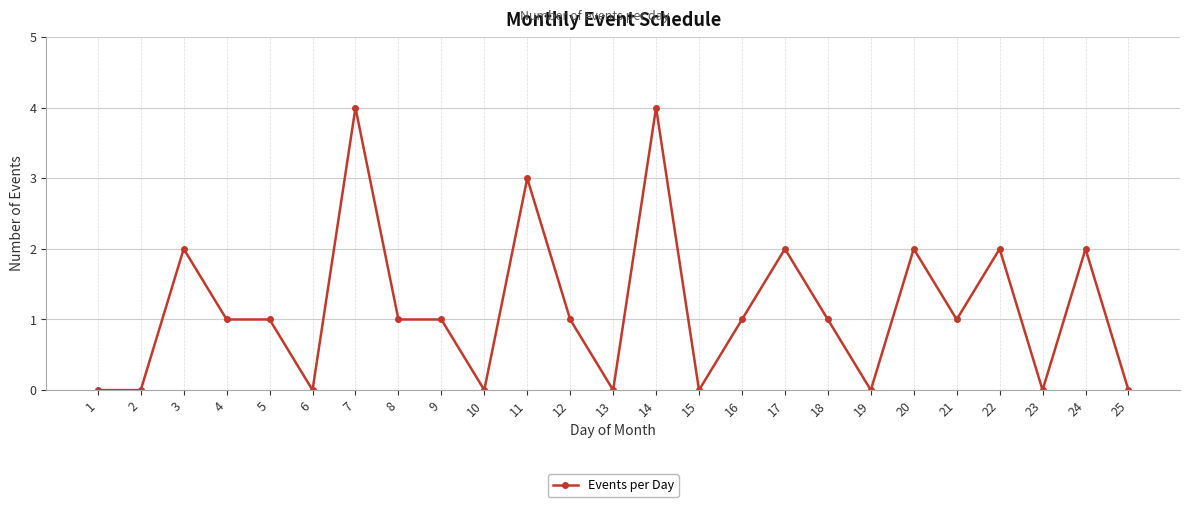

Is it true that the value at 23 is -3?

False